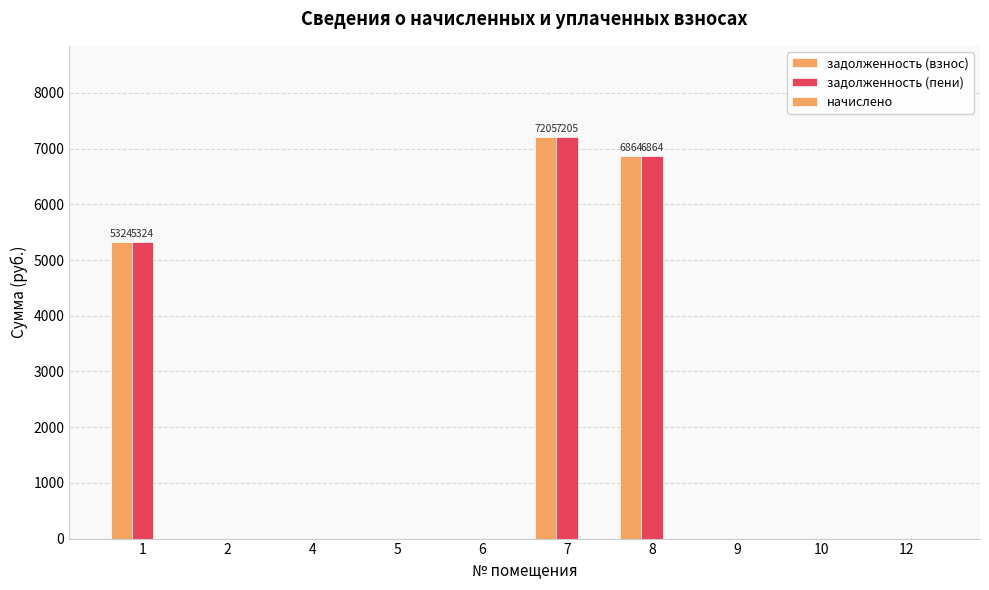

At which category is the sum across all series the highest?

7